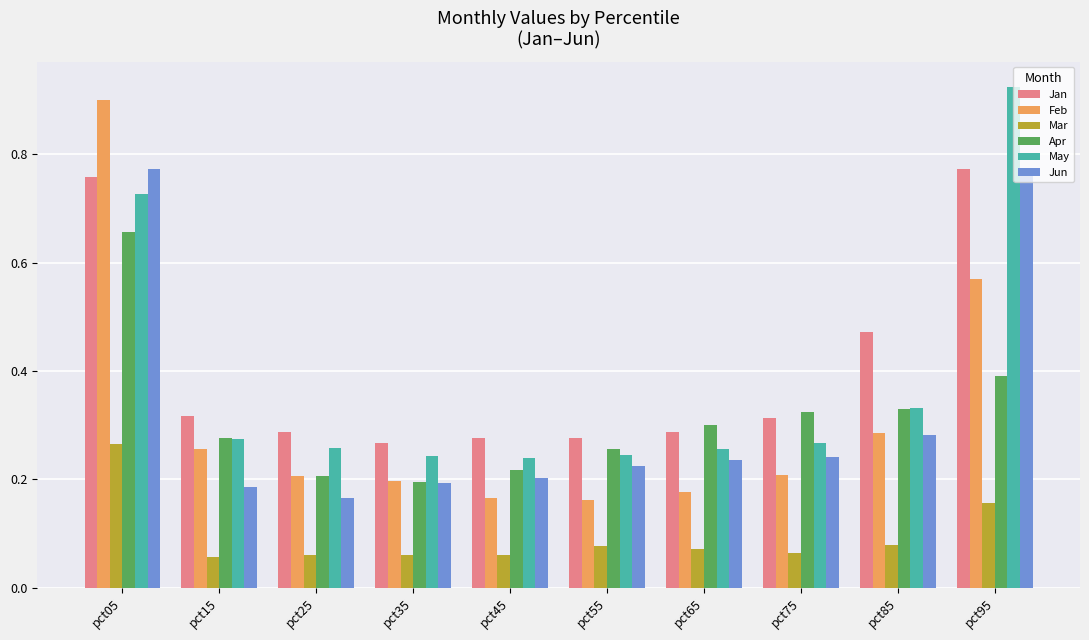

Which series has the widest spread of values?

Feb